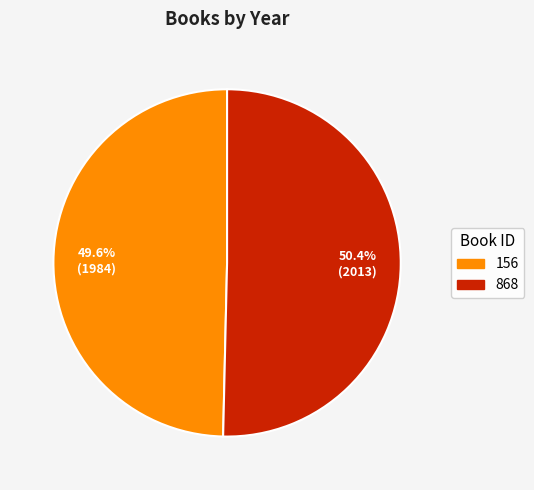

To the nearest percent, what is the difference between the 868 and 156 slice percentages?

1%